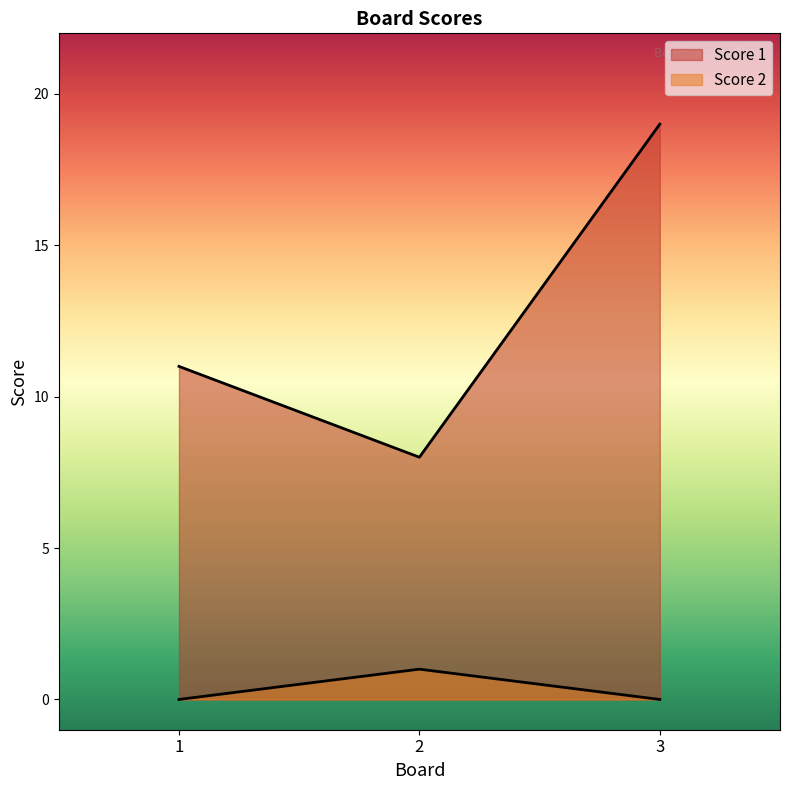

Where is Score 1 nearest to the value 13?

1